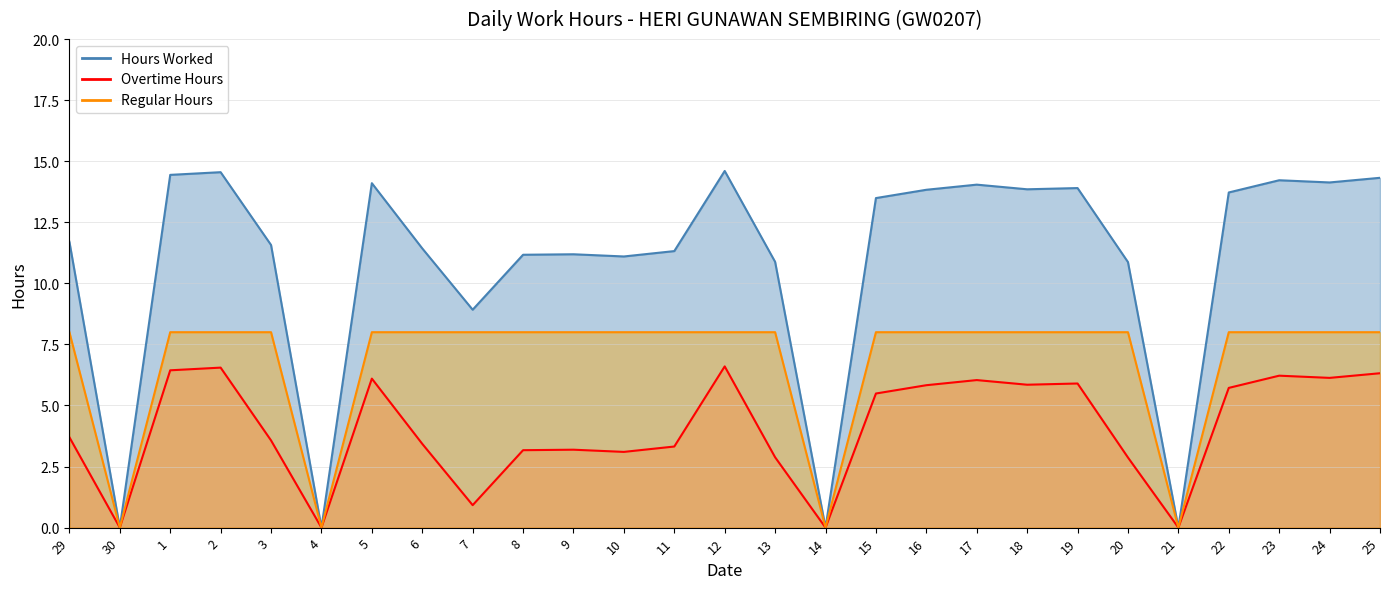

What is the label of the 10th point from the right?

16